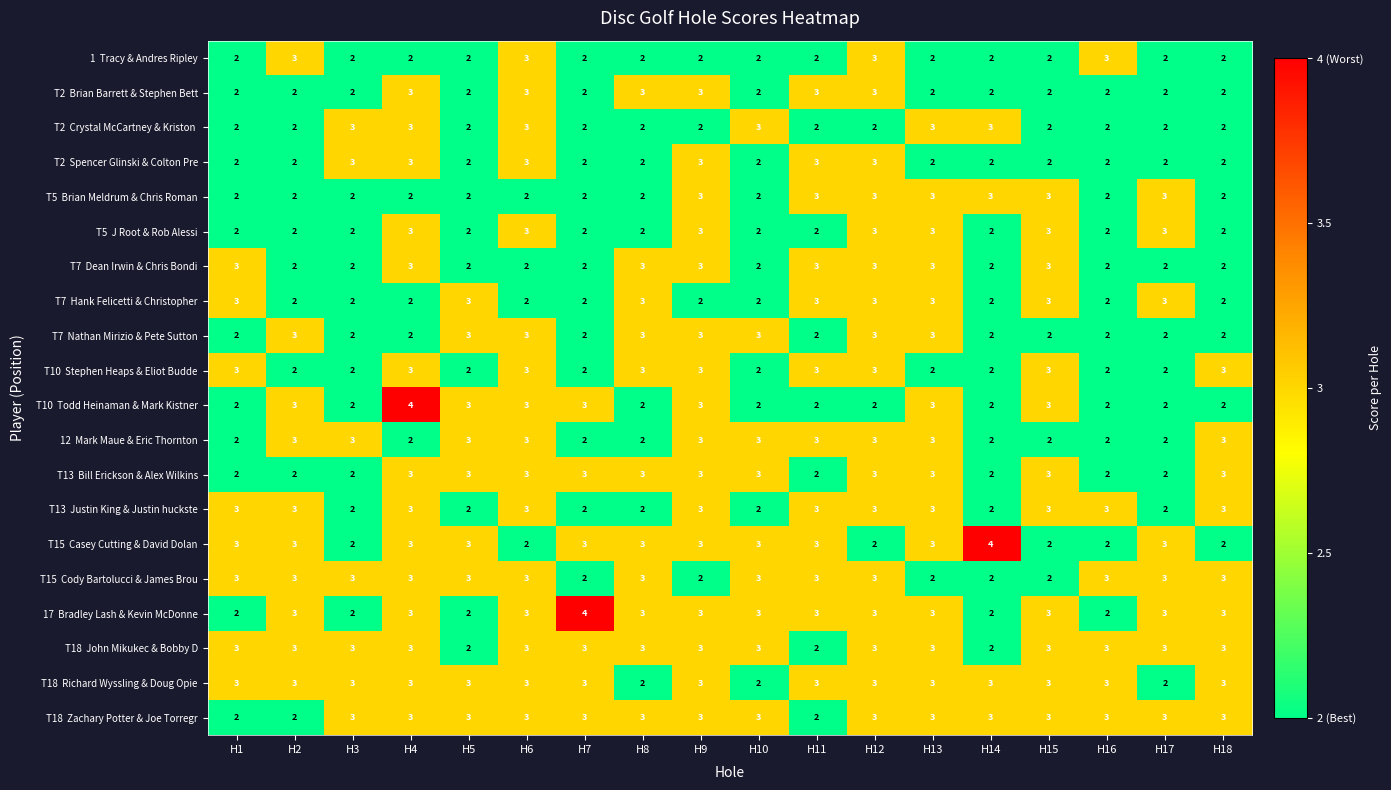

What is the greatest value displayed?

4